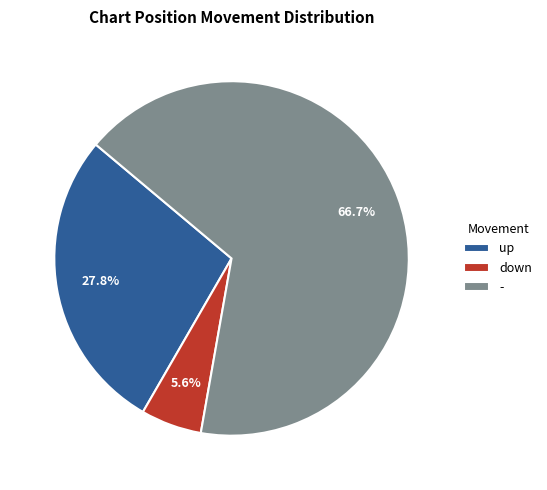

How many slices are in this pie chart?

3